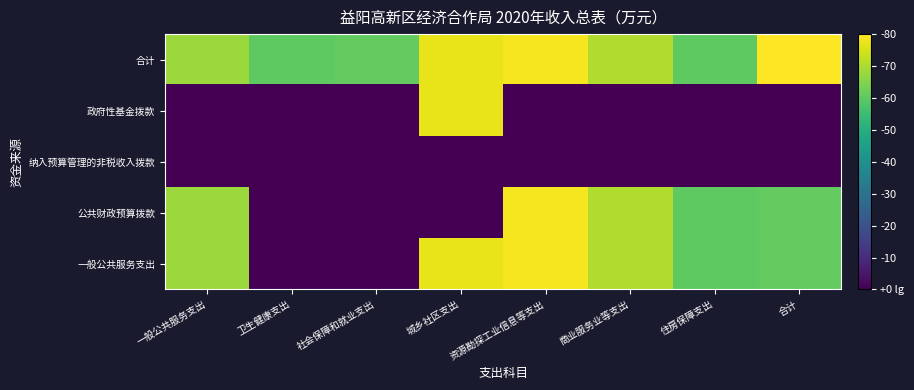

Reading left to right, list all the values displayed in this chart.

一般公共服务支出: 一般公共服务支出=2.6	卫生健康支出=-9.0	社会保障和就业支出=-9.0	城乡社区支出=4.2	资源勘探工业信息等支出=4.4	商业服务业等支出=3.0	住房保障支出=1.2	合计=1.4
公共财政预算拨款: 一般公共服务支出=2.6	卫生健康支出=-9.0	社会保障和就业支出=-9.0	城乡社区支出=-9.0	资源勘探工业信息等支出=4.4	商业服务业等支出=3.0	住房保障支出=1.2	合计=1.4
纳入预算管理的非税收入拨款: 一般公共服务支出=-9.0	卫生健康支出=-9.0	社会保障和就业支出=-9.0	城乡社区支出=-9.0	资源勘探工业信息等支出=-9.0	商业服务业等支出=-9.0	住房保障支出=-9.0	合计=-9.0
政府性基金拨款: 一般公共服务支出=-9.0	卫生健康支出=-9.0	社会保障和就业支出=-9.0	城乡社区支出=4.2	资源勘探工业信息等支出=-9.0	商业服务业等支出=-9.0	住房保障支出=-9.0	合计=-9.0
合计: 一般公共服务支出=2.6	卫生健康支出=1.3	社会保障和就业支出=1.4	城乡社区支出=4.2	资源勘探工业信息等支出=4.4	商业服务业等支出=3.0	住房保障支出=1.2	合计=4.6